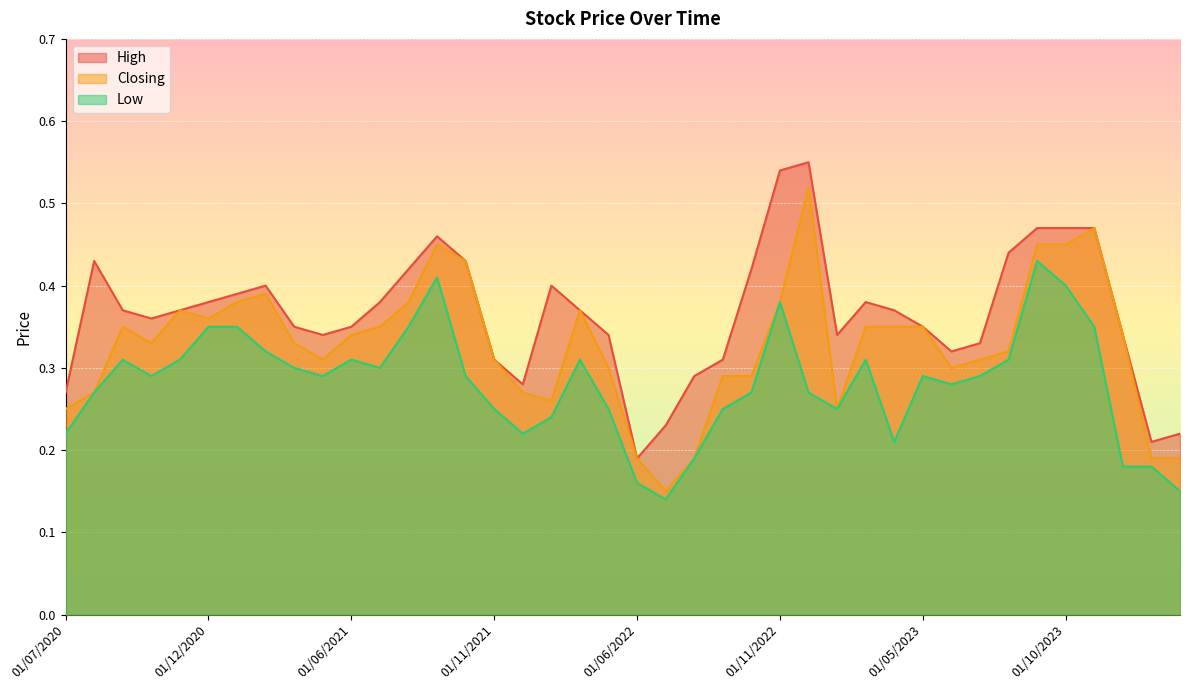

What is the smallest value displayed?

0.1